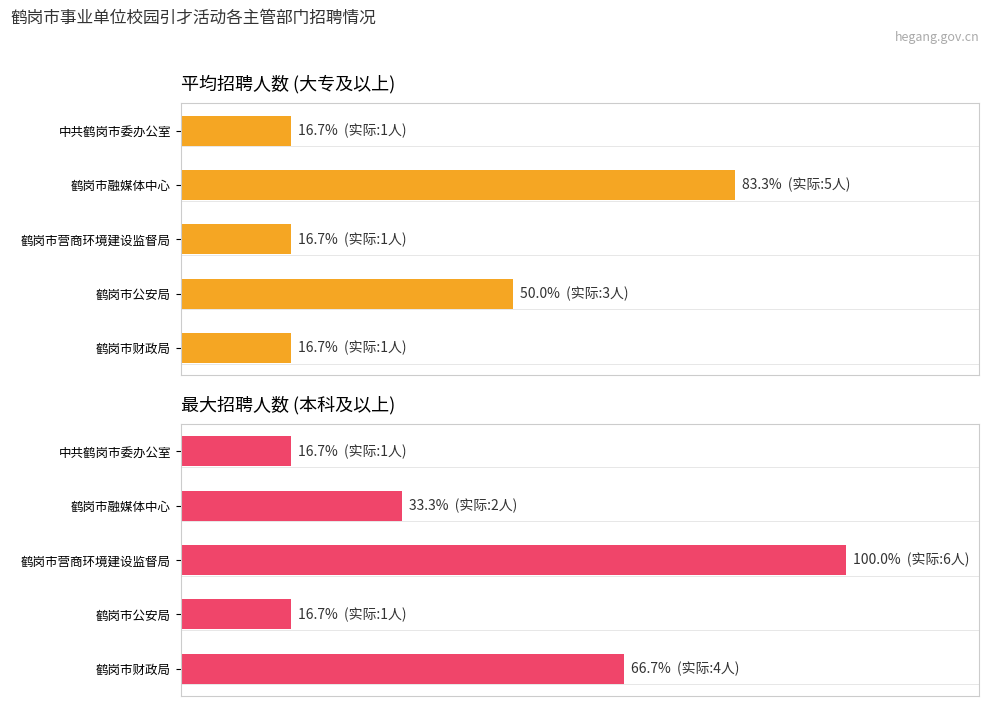

At 中共鹤岗市委办公室, list the series in order from smallest to largest.

平均招聘人数(大专及以上), 最大招聘人数(本科及以上)